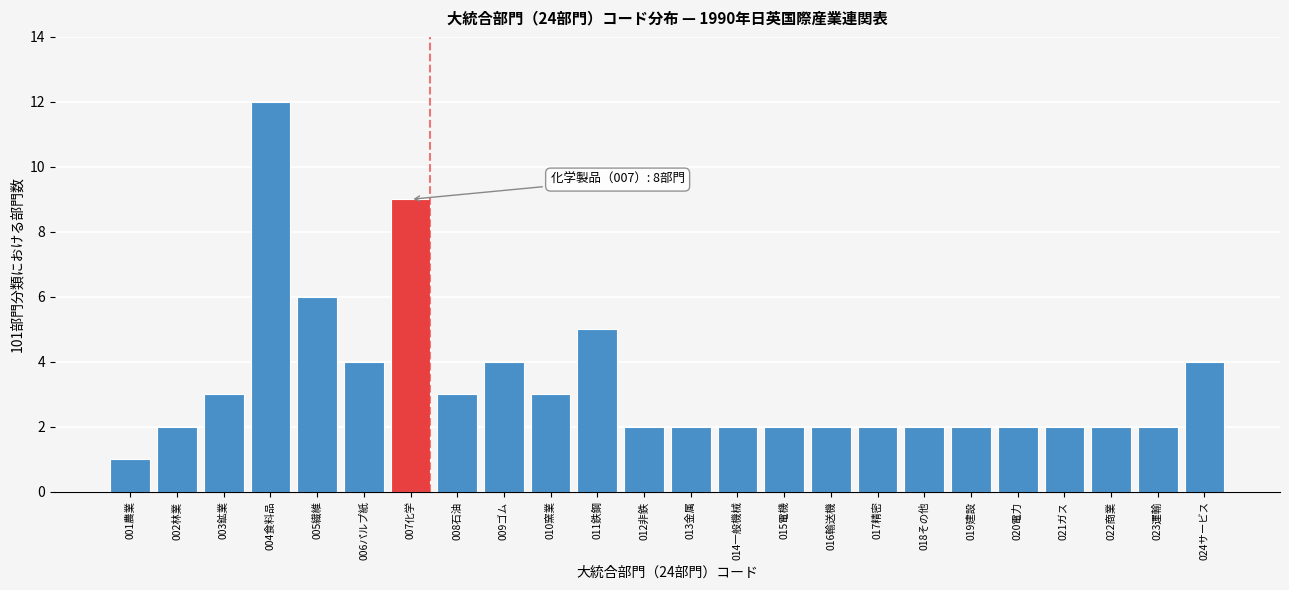

Reading left to right, transcribe all the data shown in this chart.

001農業=1	002林業=2	003鉱業=3	004食料品=12	005繊維=6	006パルプ紙=4	007化学=9	008石油=3	009ゴム=4	010窯業=3	011鉄鋼=5	012非鉄=2	013金属=2	014一般機械=2	015電機=2	016輸送機=2	017精密=2	018その他=2	019建設=2	020電力=2	021ガス=2	022商業=2	023運輸=2	024サービス=4